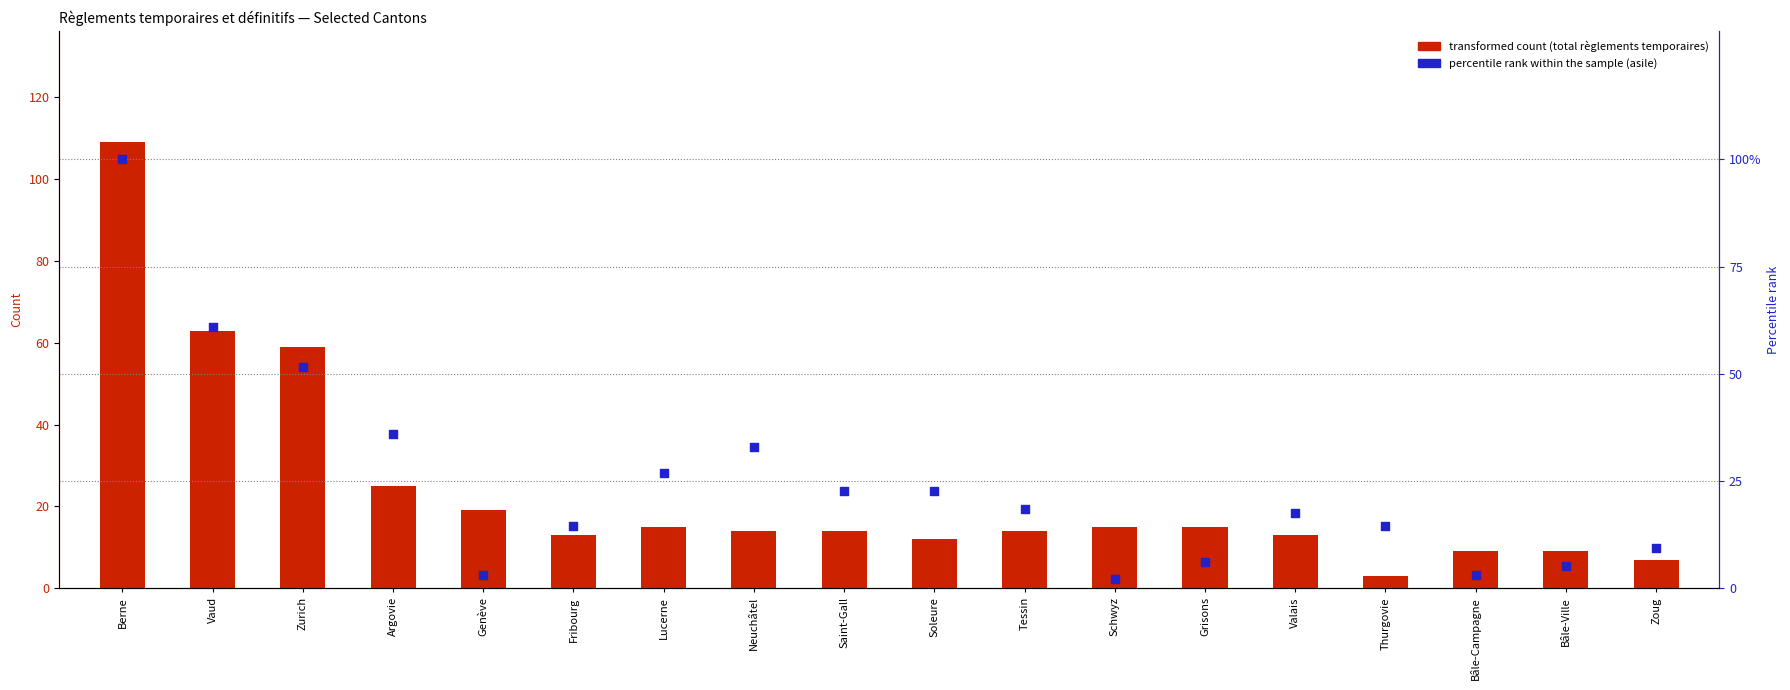

Which series contains the lowest Y value?

Percentile rank within the sample